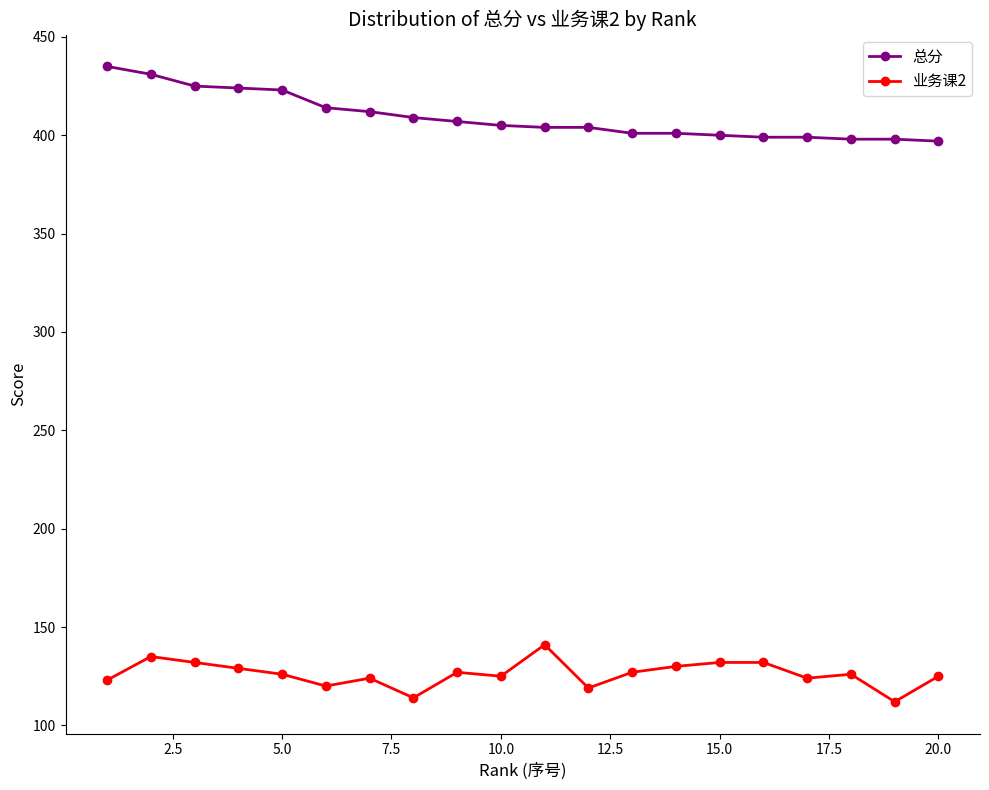

What is the value of the 业务课2 point at the 8th from the left?

114